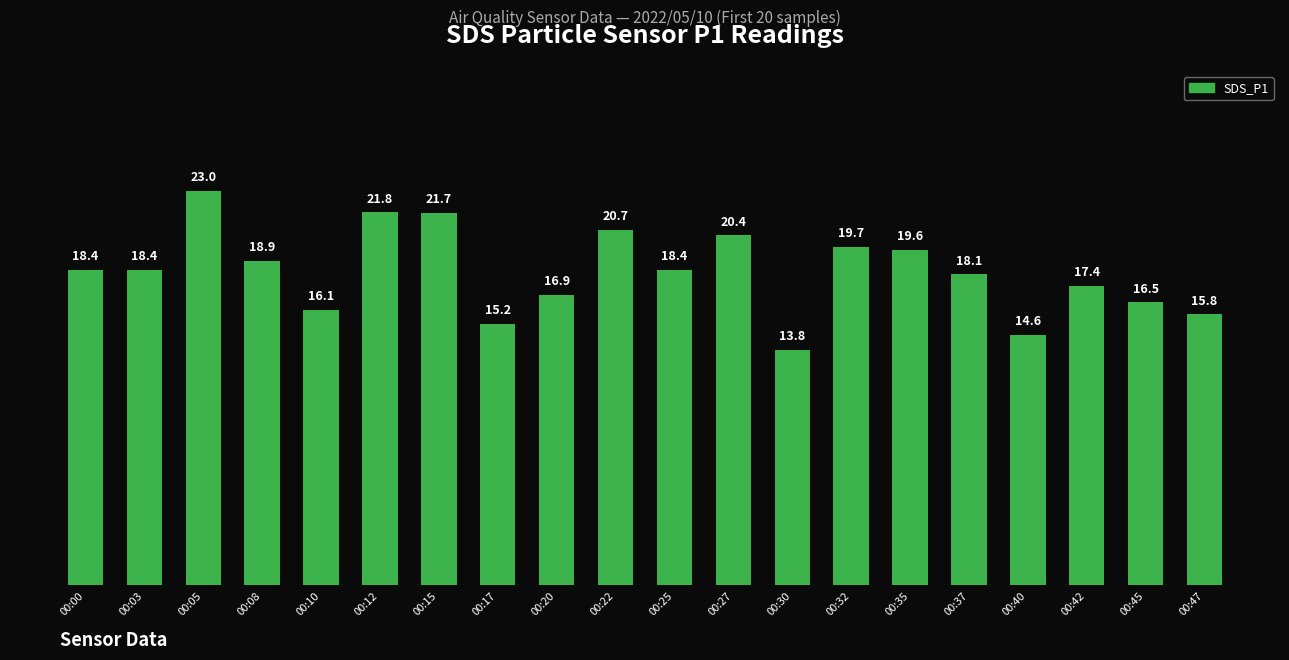

What is the change in value from 00:30 to 00:37?

+4.4